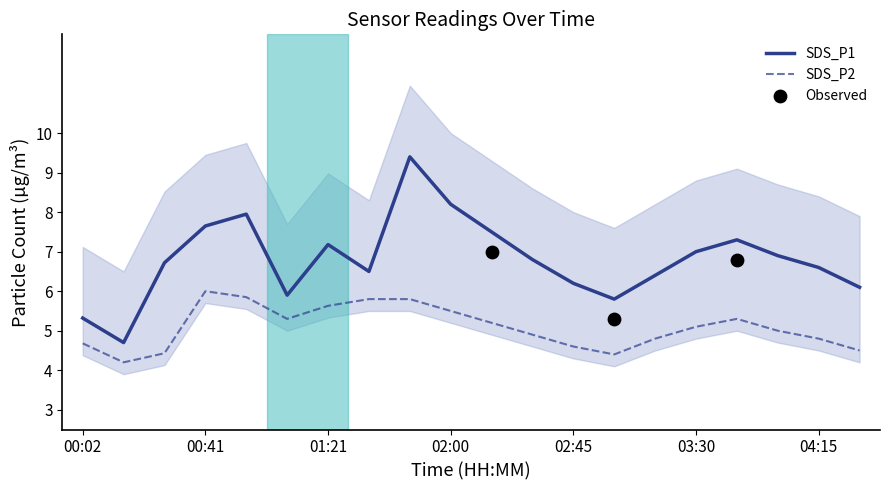

Is the value of SDS_P1 at 01:07 greater than the value of SDS_P2 at 02:00?

Yes